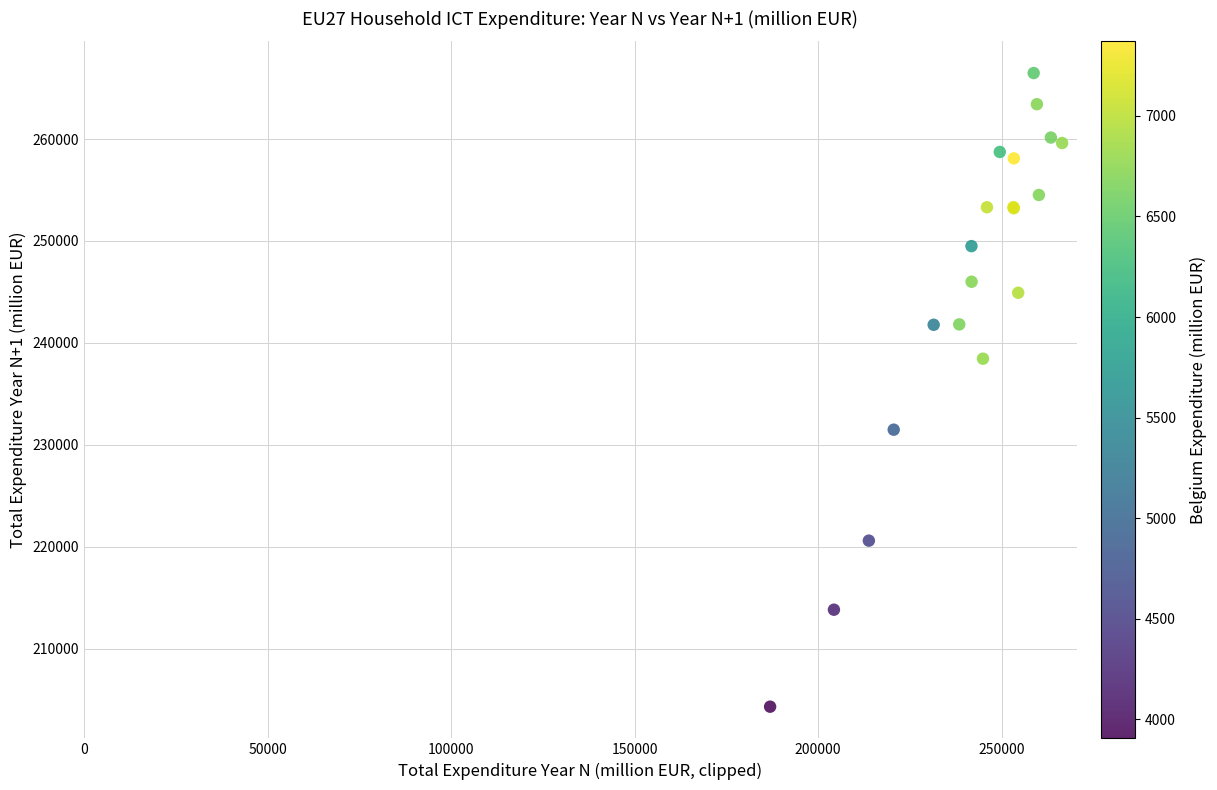

What Y value in the scatter plot is closest to 235392?

238451.5